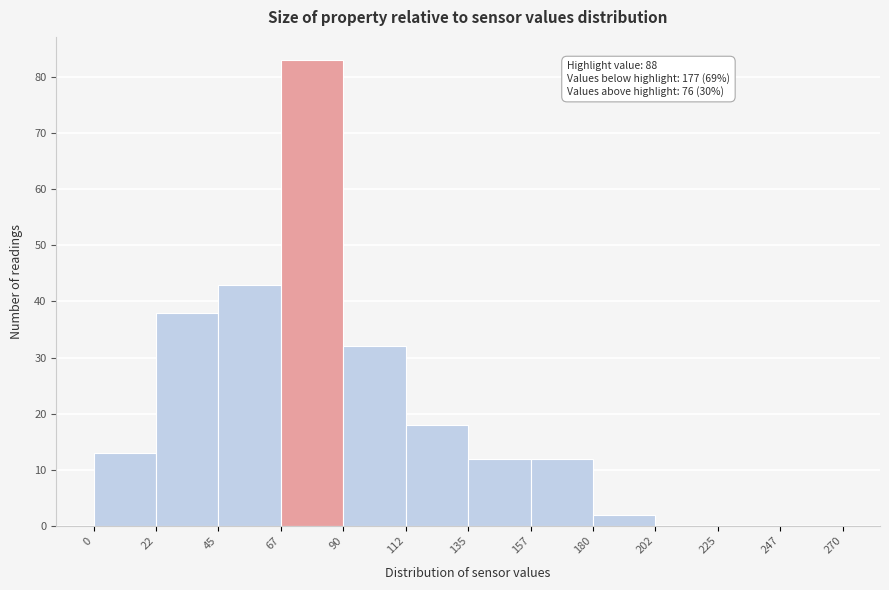

Which range on the x-axis has the tallest bar?

67 to 90